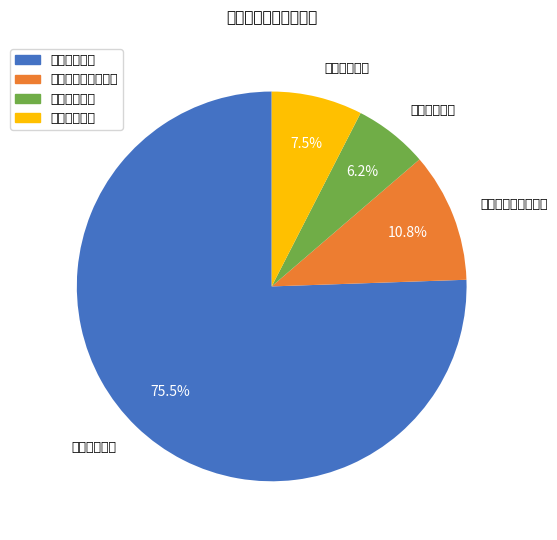

What is the change in value from 公共安全支出 to 卫生健康支出?

-1296.7